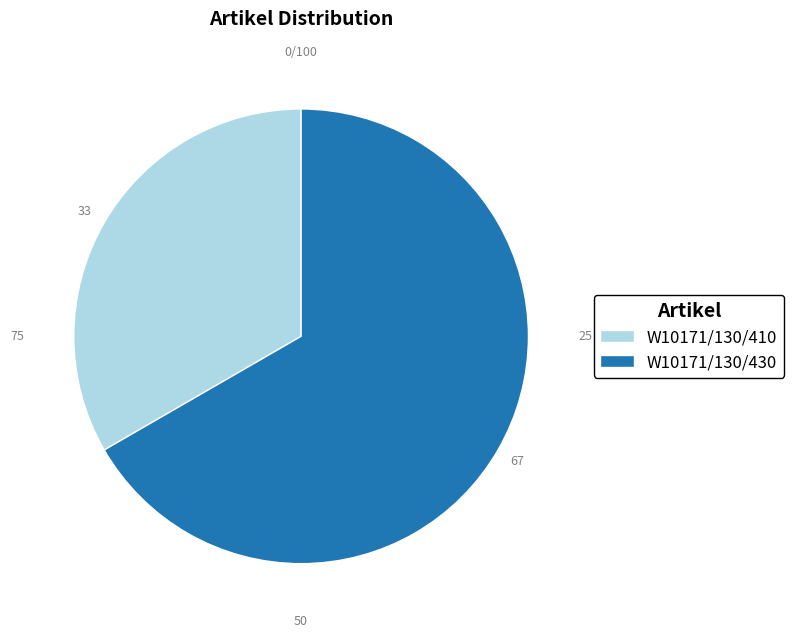

The W10171/130/430 slice represents 61% of the pie. True or false?

False